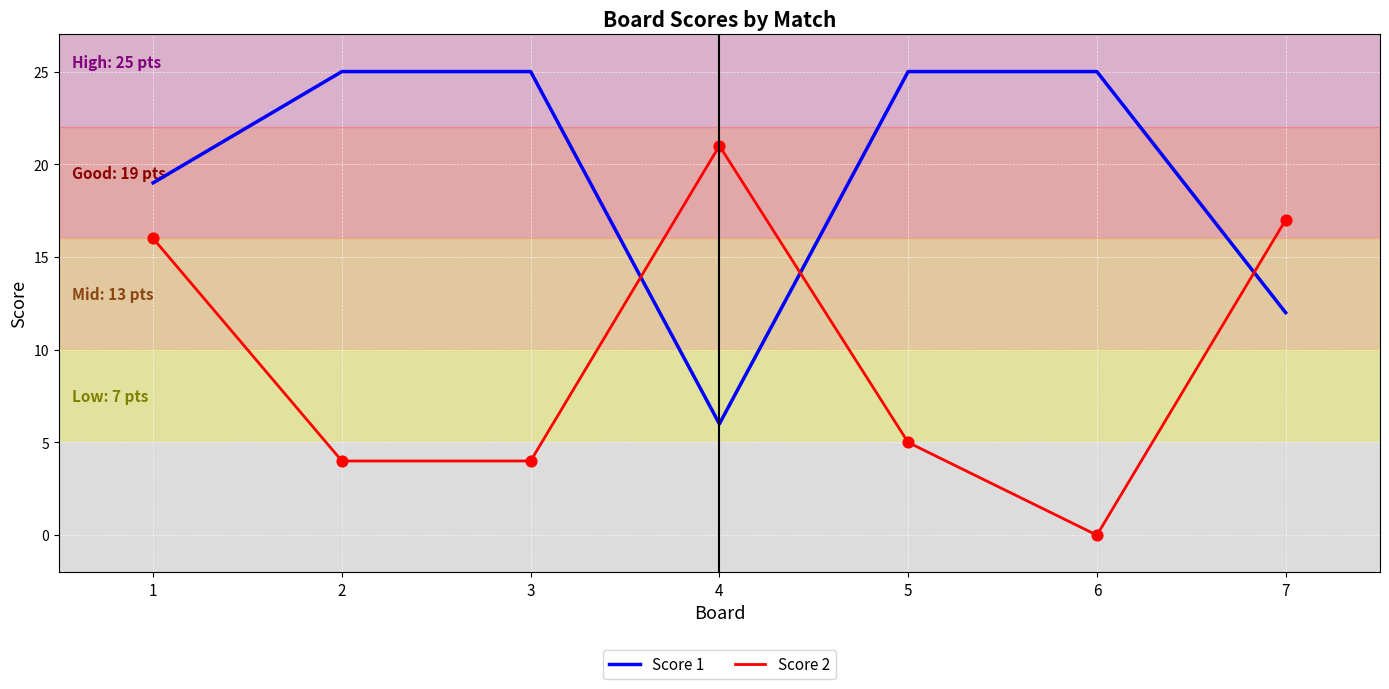

Which series has the largest total across all categories?

Score 1